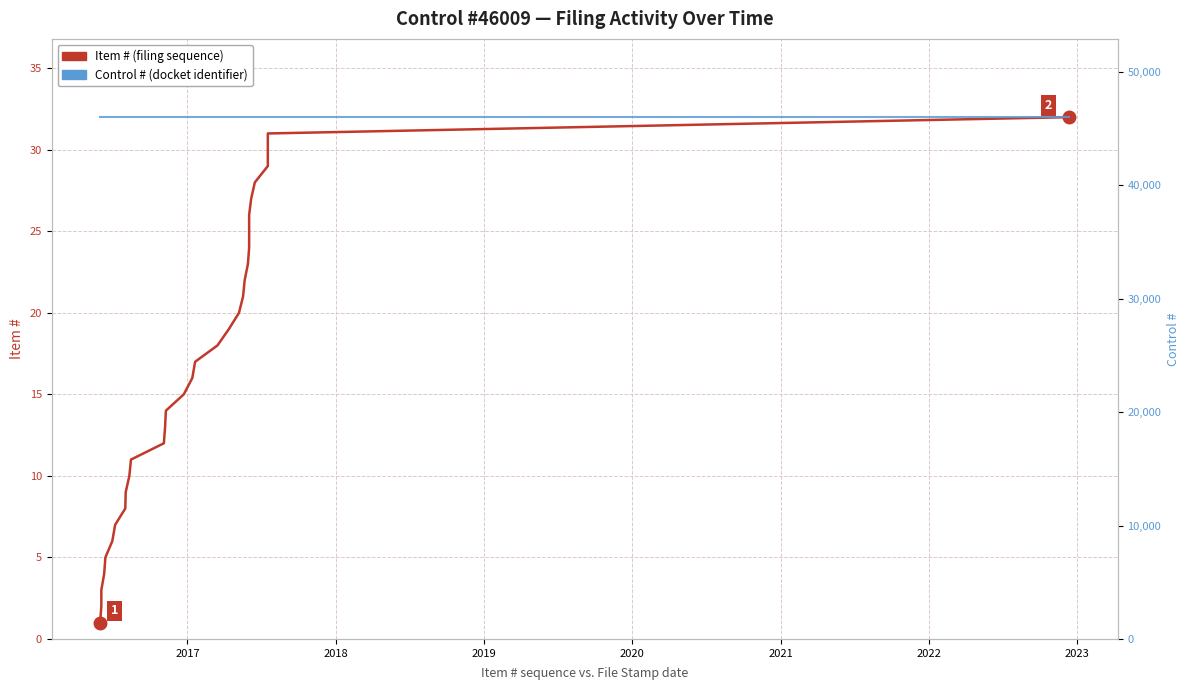

Reading left to right, list all the values displayed in this chart.

Item #: 1	2	3	4	5	6	7	8	9	10	11	12	13	14	15	16	17	18	19	20	21	22	23	24	25	26	27	28	29	30	31	32
Control #: 46009	46009	46009	46009	46009	46009	46009	46009	46009	46009	46009	46009	46009	46009	46009	46009	46009	46009	46009	46009	46009	46009	46009	46009	46009	46009	46009	46009	46009	46009	46009	46009